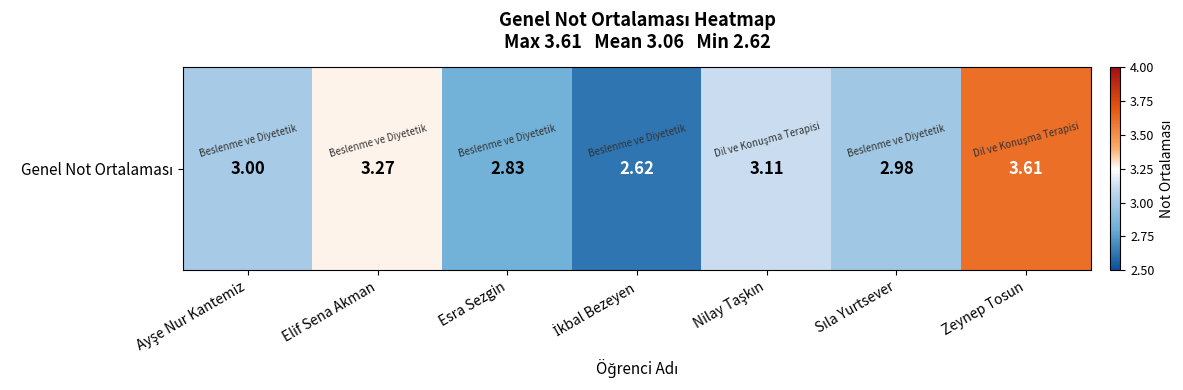

List the labels in order of value, smallest first.

İkbal Bezeyen, Esra Sezgin, Sıla Yurtsever, Ayşe Nur Kantemiz, Nilay Taşkın, Elif Sena Akman, Zeynep Tosun